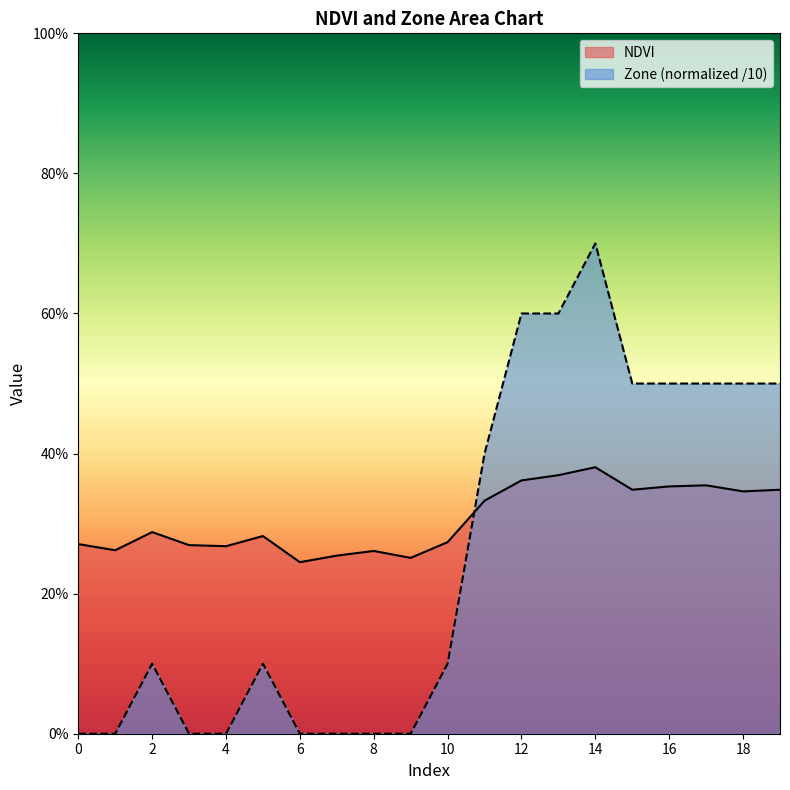

Between 6 and 13, which series saw the biggest shift?

Zone